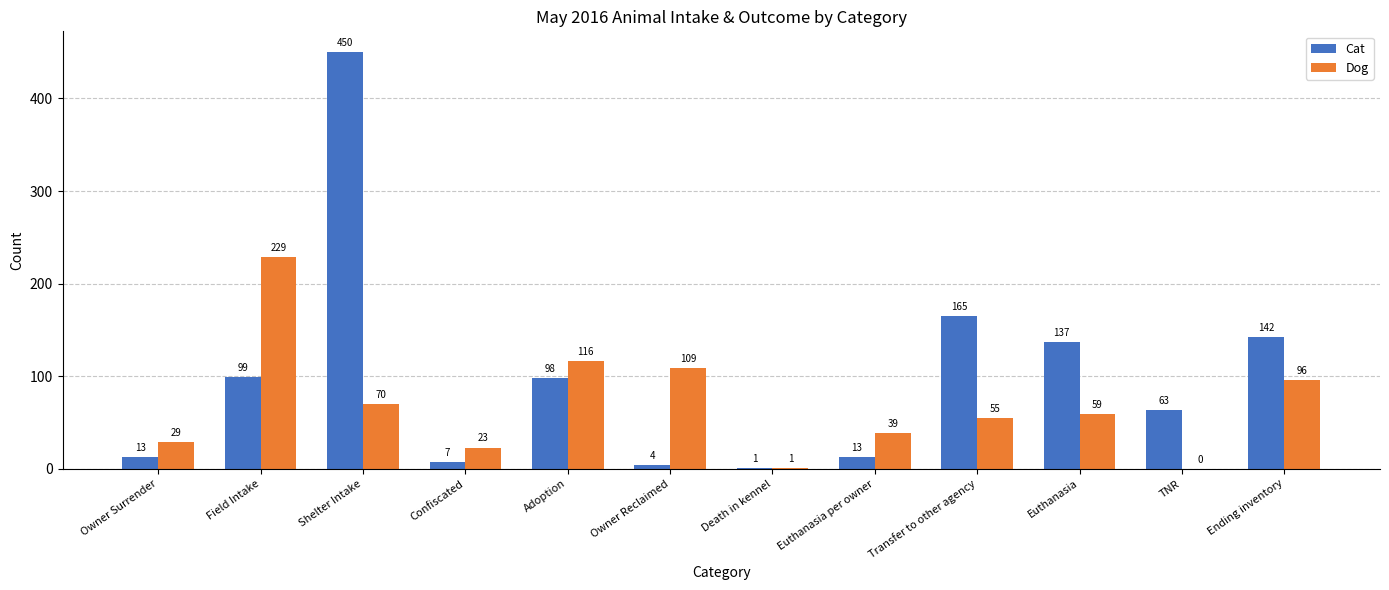

Which category has the highest value in the Cat series?

Shelter Intake